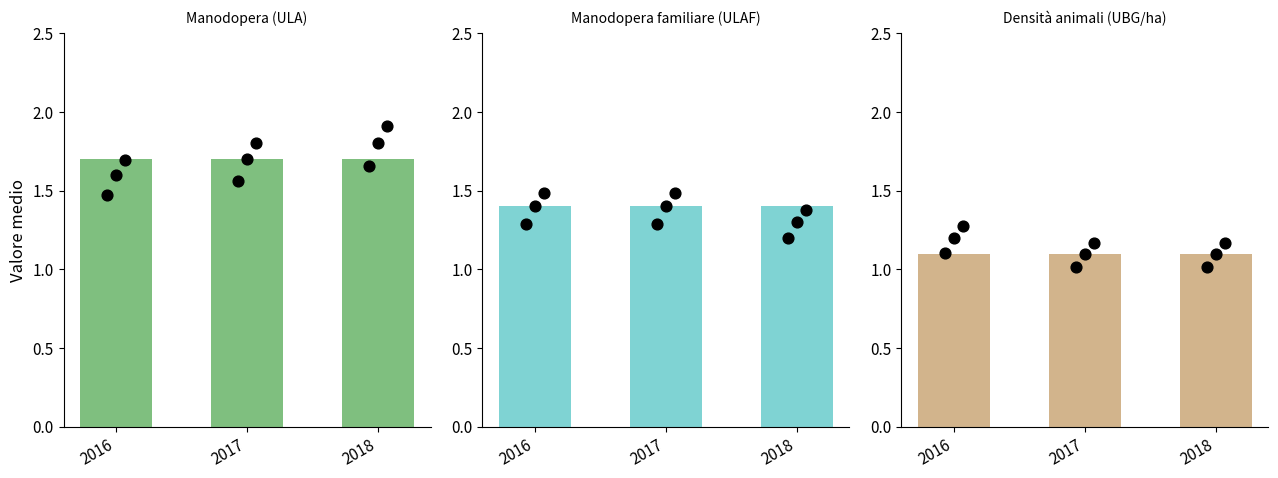

Which series has the largest total across all categories?

Manodopera (ULA)